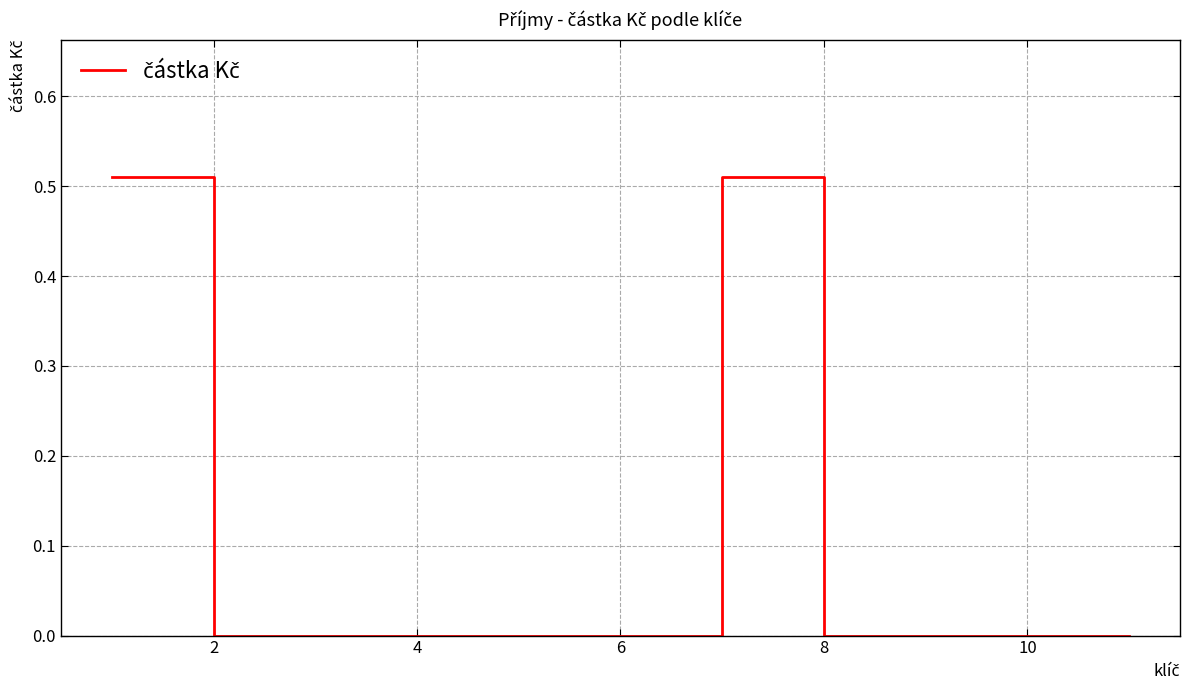

Does the chart have visible grid lines?

Yes